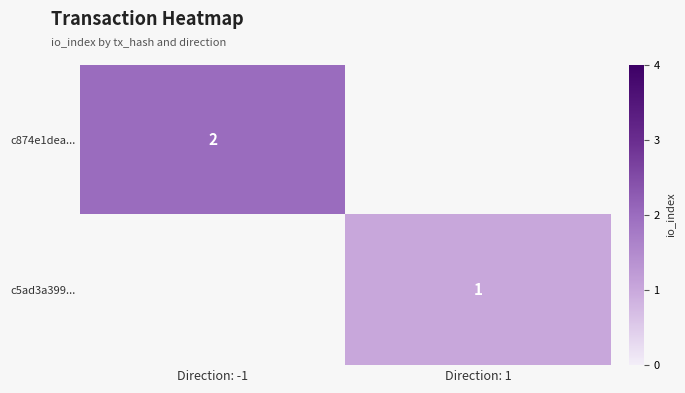

Is it true that c874e1dea... equals 1 at Direction: -1?

False